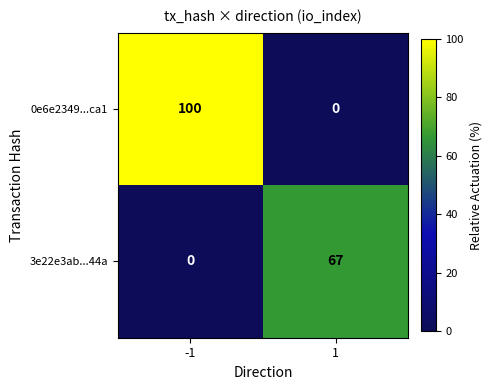

What is the total value across all series at 1?

67